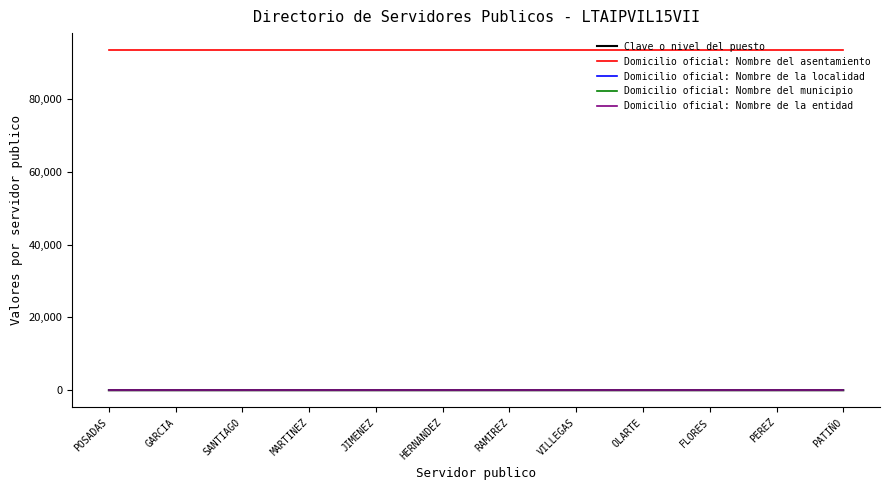

Reading left to right, what are all the values shown in this chart?

Clave o nivel del puesto: POSADAS=1	GARCIA=2	SANTIAGO=2	MARTINEZ=3	JIMENEZ=3	HERNANDEZ=3	RAMIREZ=3	VILLEGAS=3	OLARTE=3	FLORES=3	PEREZ=3	PATIÑO=4
Domicilio oficial: Nombre del asentamiento: POSADAS=93440	GARCIA=93440	SANTIAGO=93440	MARTINEZ=93440	JIMENEZ=93440	HERNANDEZ=93440	RAMIREZ=93440	VILLEGAS=93440	OLARTE=93440	FLORES=93440	PEREZ=93440	PATIÑO=93440
Domicilio oficial: Nombre de la localidad: POSADAS=125	GARCIA=125	SANTIAGO=125	MARTINEZ=125	JIMENEZ=125	HERNANDEZ=125	RAMIREZ=125	VILLEGAS=125	OLARTE=125	FLORES=125	PEREZ=125	PATIÑO=125
Domicilio oficial: Nombre del municipio: POSADAS=125	GARCIA=125	SANTIAGO=125	MARTINEZ=125	JIMENEZ=125	HERNANDEZ=125	RAMIREZ=125	VILLEGAS=125	OLARTE=125	FLORES=125	PEREZ=125	PATIÑO=125
Domicilio oficial: Nombre de la entidad: POSADAS=30	GARCIA=30	SANTIAGO=30	MARTINEZ=30	JIMENEZ=30	HERNANDEZ=30	RAMIREZ=30	VILLEGAS=30	OLARTE=30	FLORES=30	PEREZ=30	PATIÑO=30